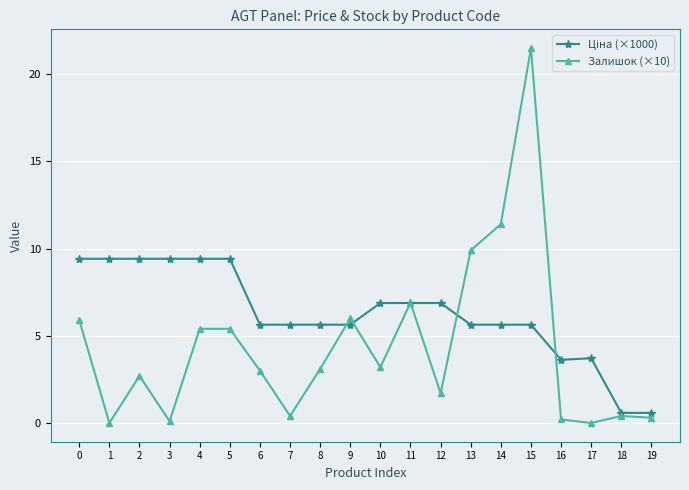

What is the difference between the second highest and second lowest values in the Залишок (×10) series?

11.4